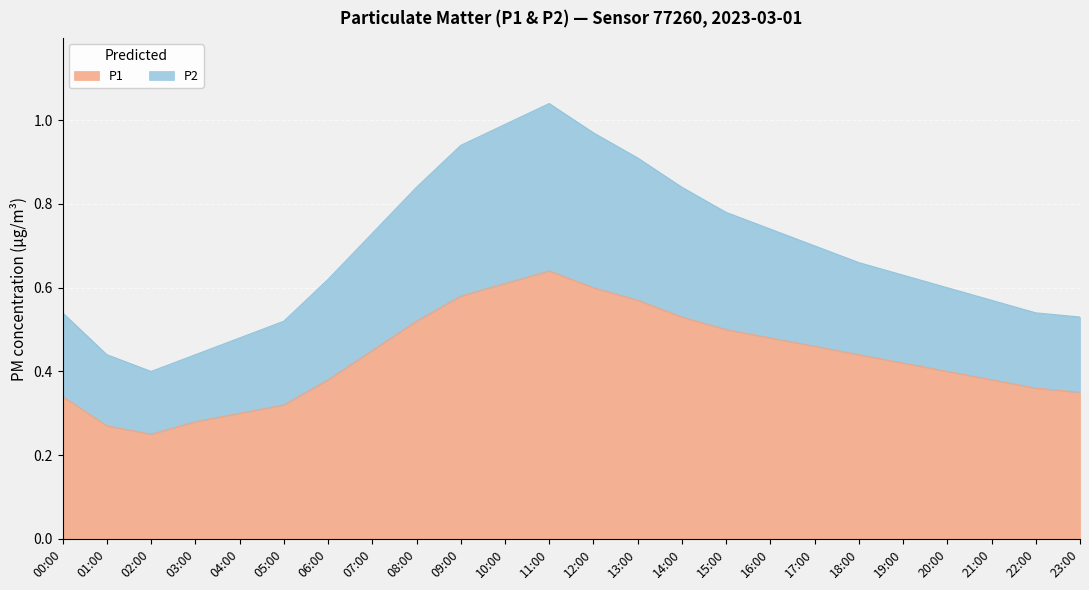

Reading left to right, extract all data points from this chart.

P1: 00:00=0.3	01:00=0.3	02:00=0.2	03:00=0.3	04:00=0.3	05:00=0.3	06:00=0.4	07:00=0.5	08:00=0.5	09:00=0.6	10:00=0.6	11:00=0.6	12:00=0.6	13:00=0.6	14:00=0.5	15:00=0.5	16:00=0.5	17:00=0.5	18:00=0.4	19:00=0.4	20:00=0.4	21:00=0.4	22:00=0.4	23:00=0.3
P2: 00:00=0.5	01:00=0.4	02:00=0.4	03:00=0.4	04:00=0.5	05:00=0.5	06:00=0.6	07:00=0.7	08:00=0.8	09:00=0.9	10:00=1.0	11:00=1.0	12:00=1.0	13:00=0.9	14:00=0.8	15:00=0.8	16:00=0.7	17:00=0.7	18:00=0.7	19:00=0.6	20:00=0.6	21:00=0.6	22:00=0.5	23:00=0.5